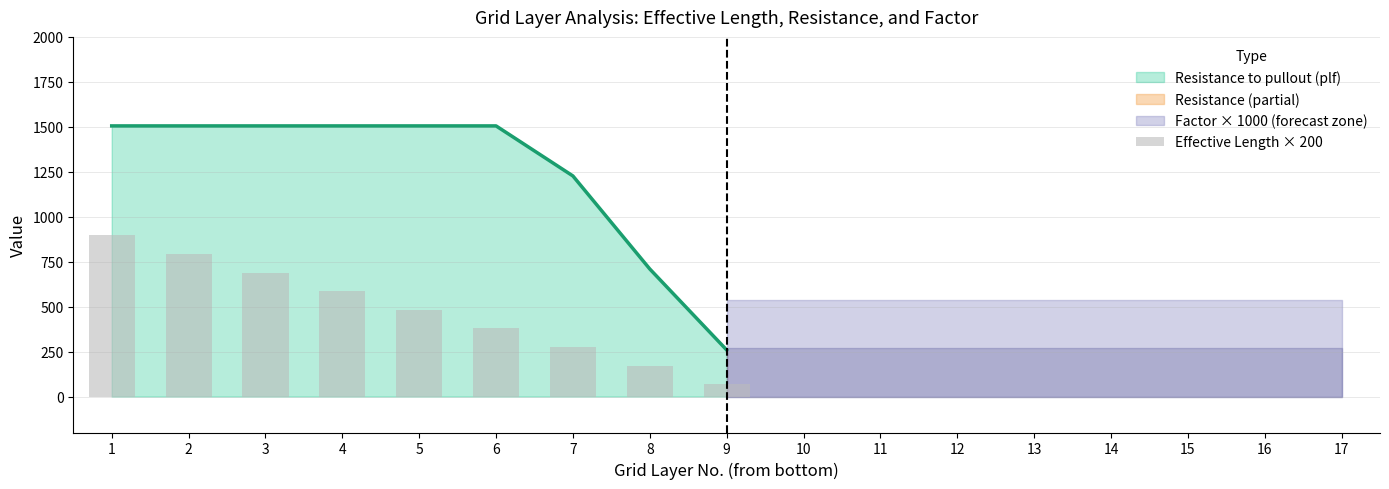

Reading left to right, what are all the values shown in this chart?

1=896.4	2=792.9	3=689.3	4=585.8	5=482.2	6=378.7	7=275.1	8=171.6	9=68.0	10=0.0	11=0.0	12=0.0	13=0.0	14=0.0	15=0.0	16=0.0	17=0.0